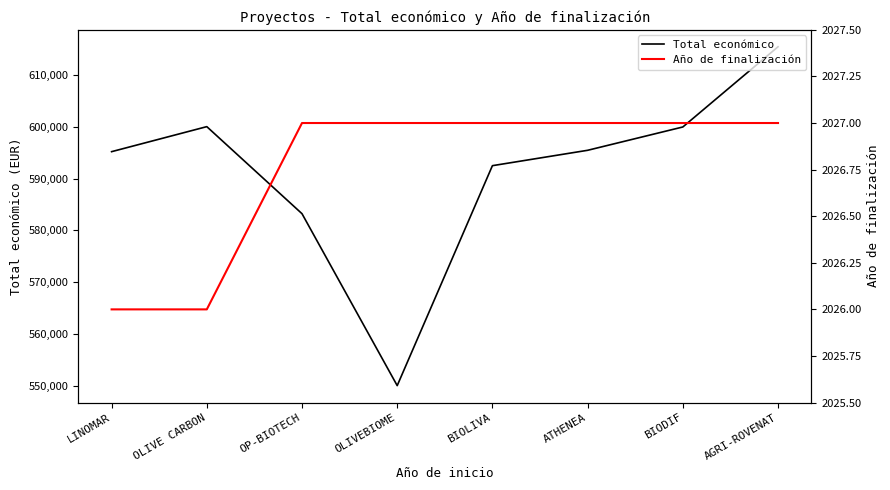

At which category does the chart reach its minimum across all series?

LINOMAR